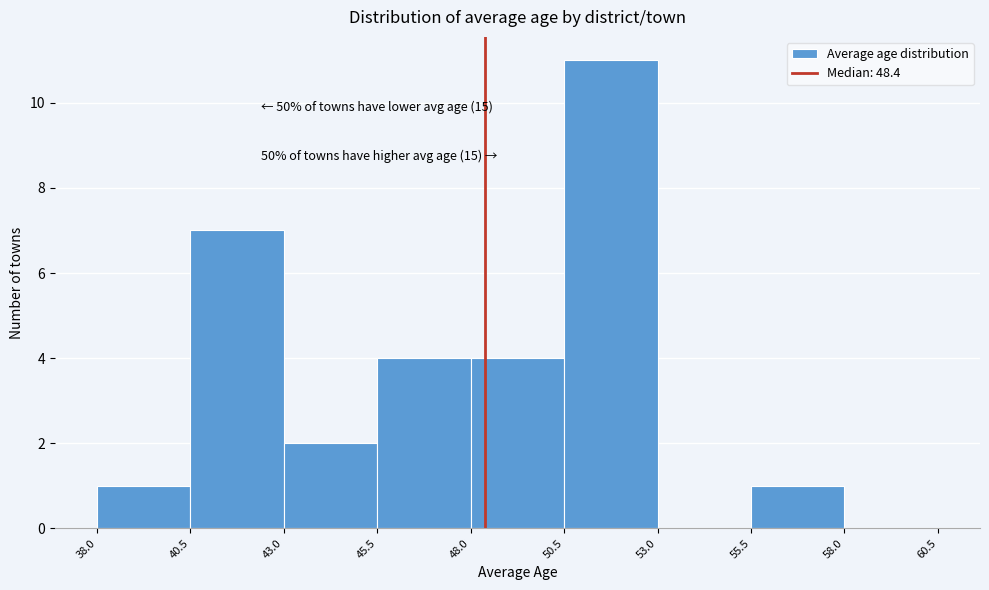

Over which range of the x-axis is the bar tallest?

50.5 to 53.0